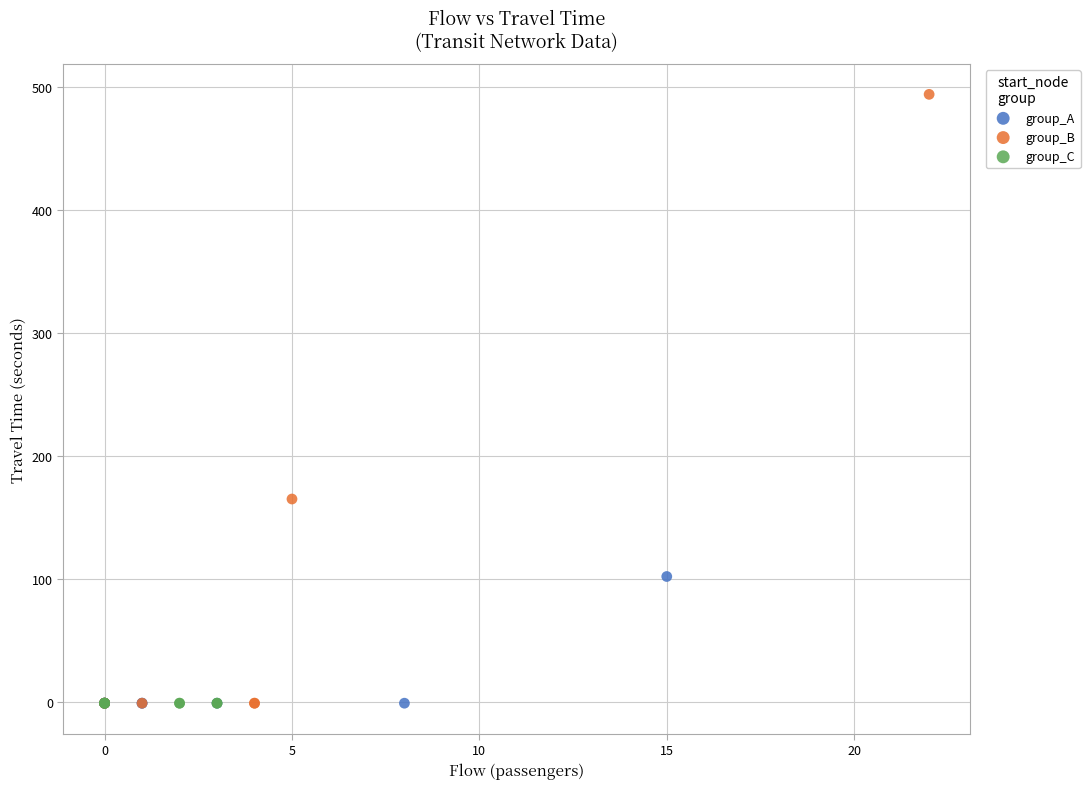

What are all the series names shown in the legend?

group_A, group_B, group_C